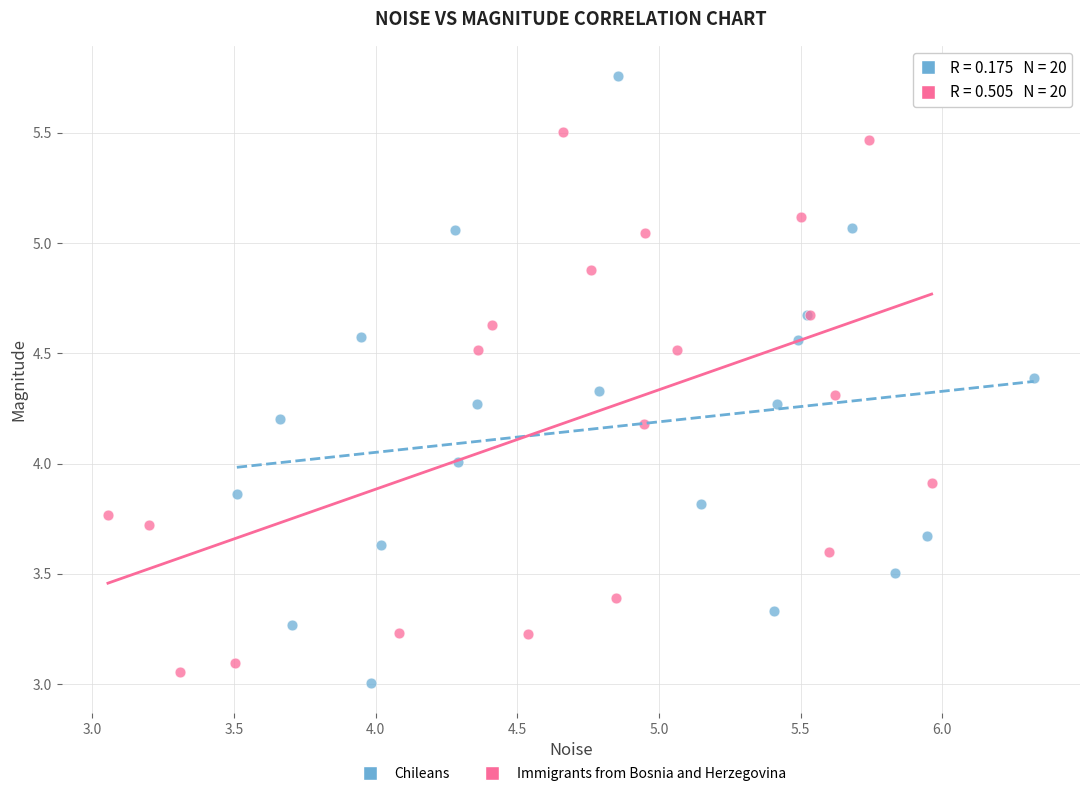

Which series reaches the maximum Y coordinate?

Chileans